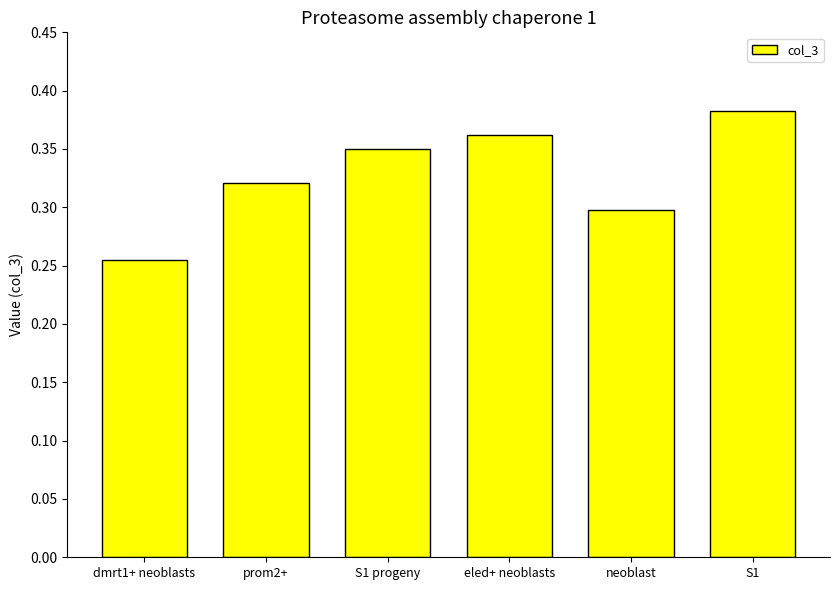

Are the bars horizontal?

No